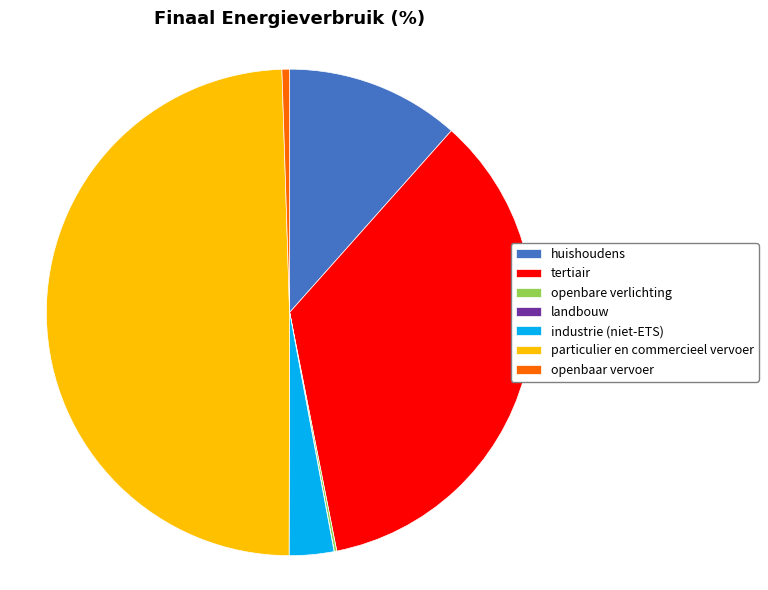

Which has a higher value, huishoudens or particulier en commercieel vervoer?

particulier en commercieel vervoer